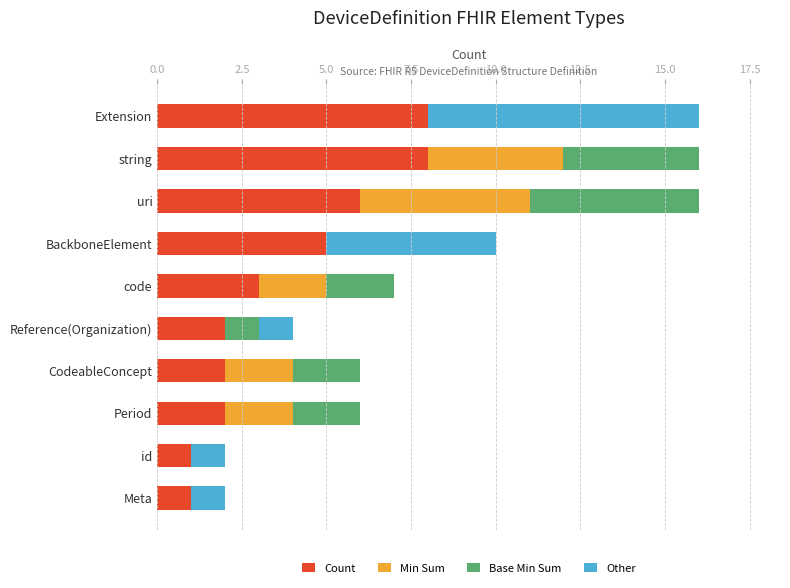

Read the Count value at code.

3